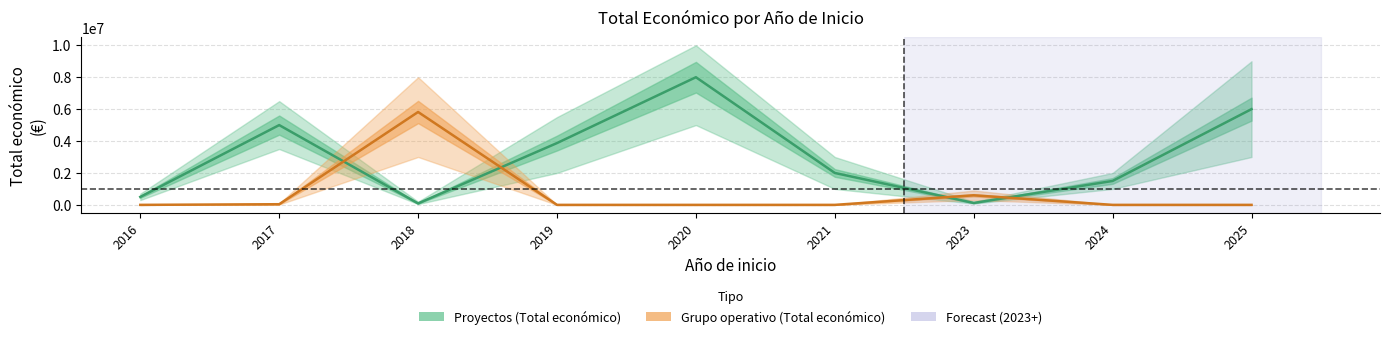

What is the difference between the second highest and second lowest values in the Proyectos (Total económico) series?

5880000